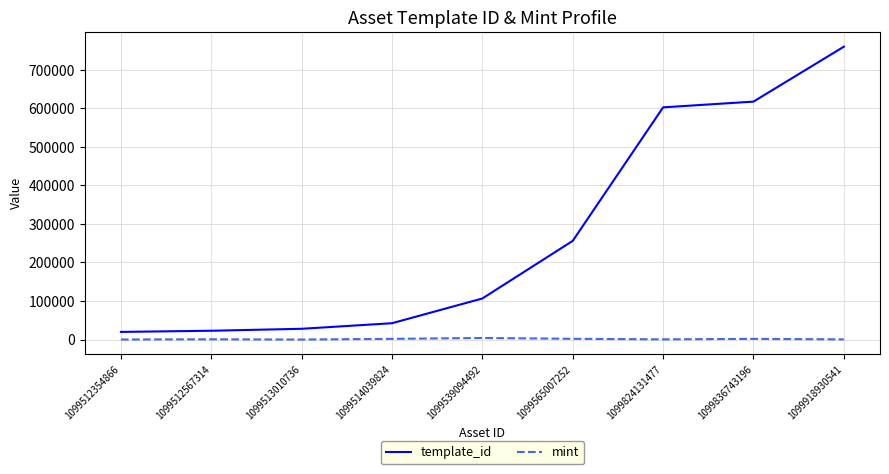

List the series in order of their peak value, highest first.

template_id, mint